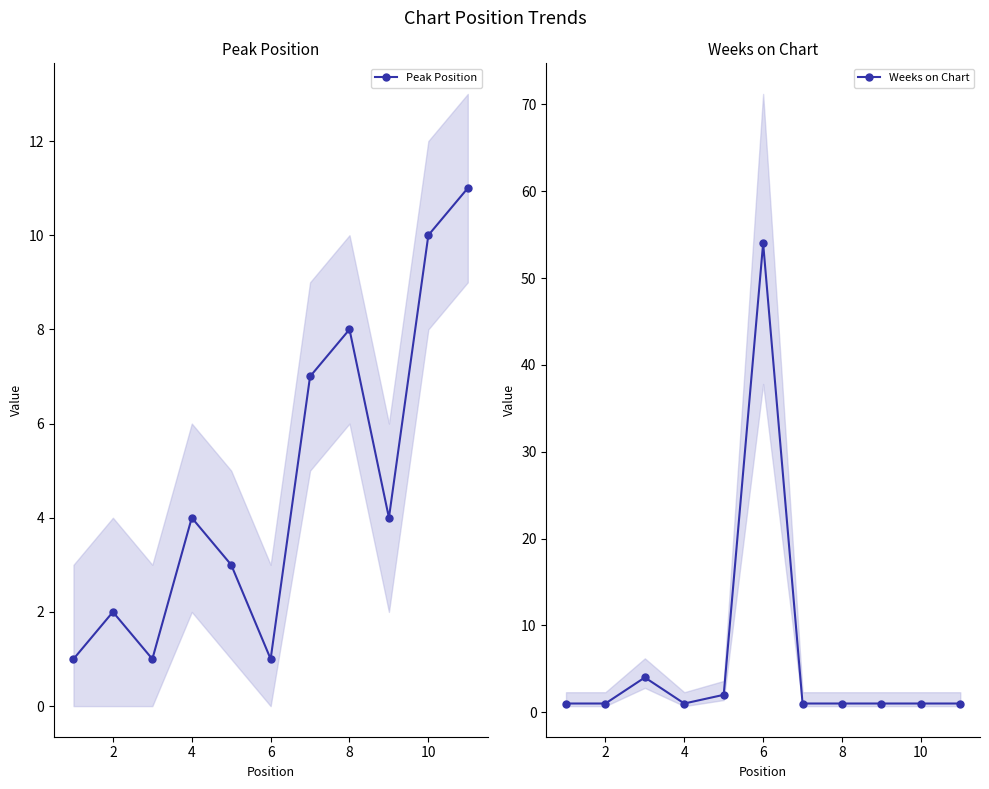

What is the spread (max minus min) of values at 10?

53